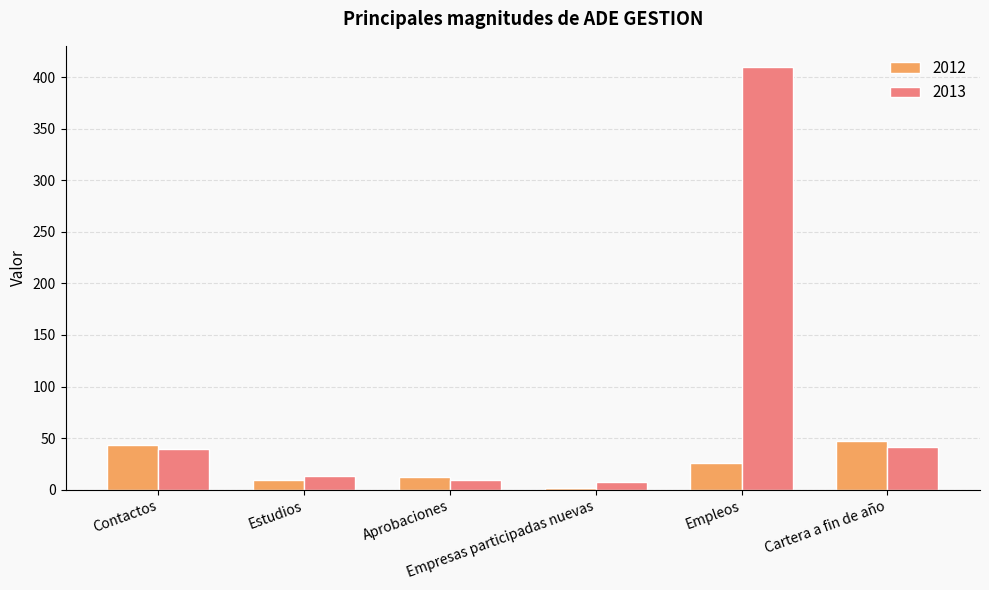

At Cartera a fin de año, list the series in order from smallest to largest.

2013, 2012